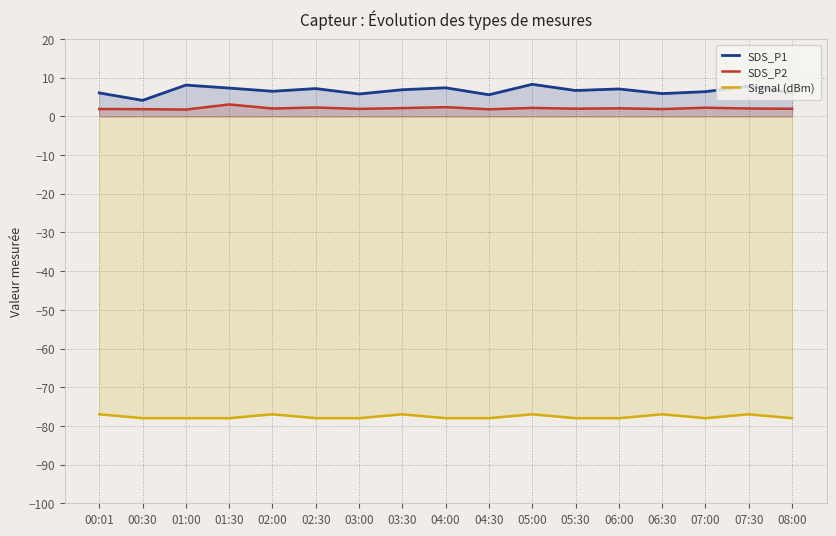

Rank the series at 02:00 from highest to lowest value.

SDS_P1, SDS_P2, Signal (dBm)